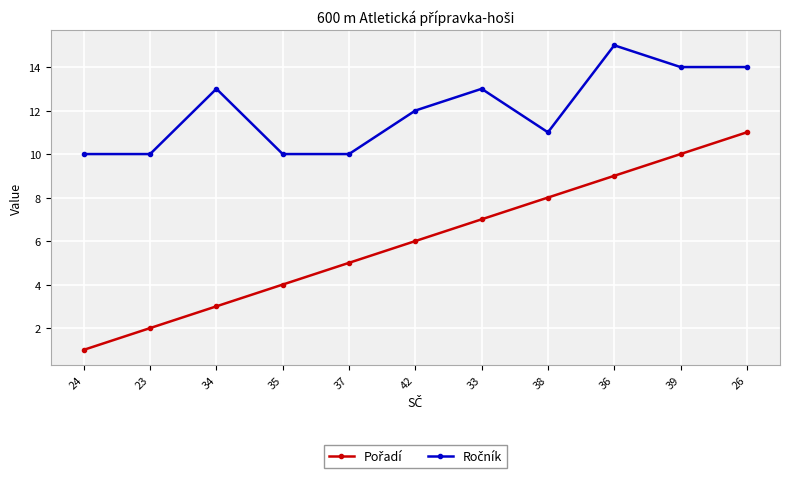

How many categories are shown in the chart?

11